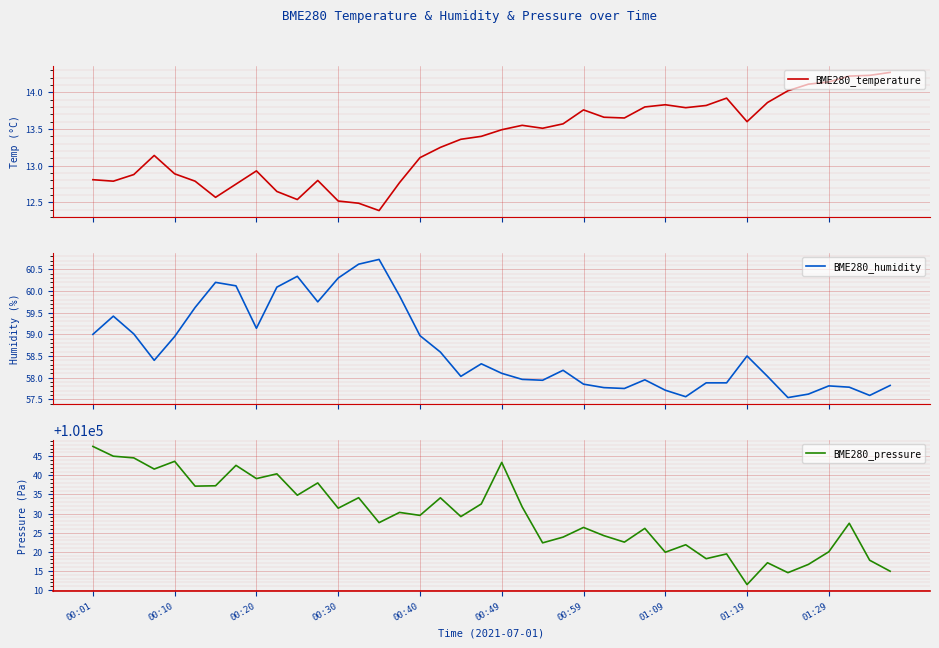

How many lines are shown in the chart?

3